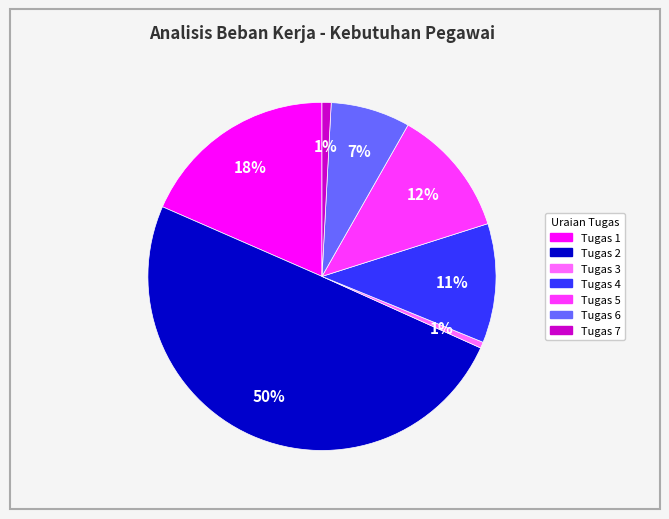

To the nearest percent, what is the difference between the largest and smallest slice percentages?

49%